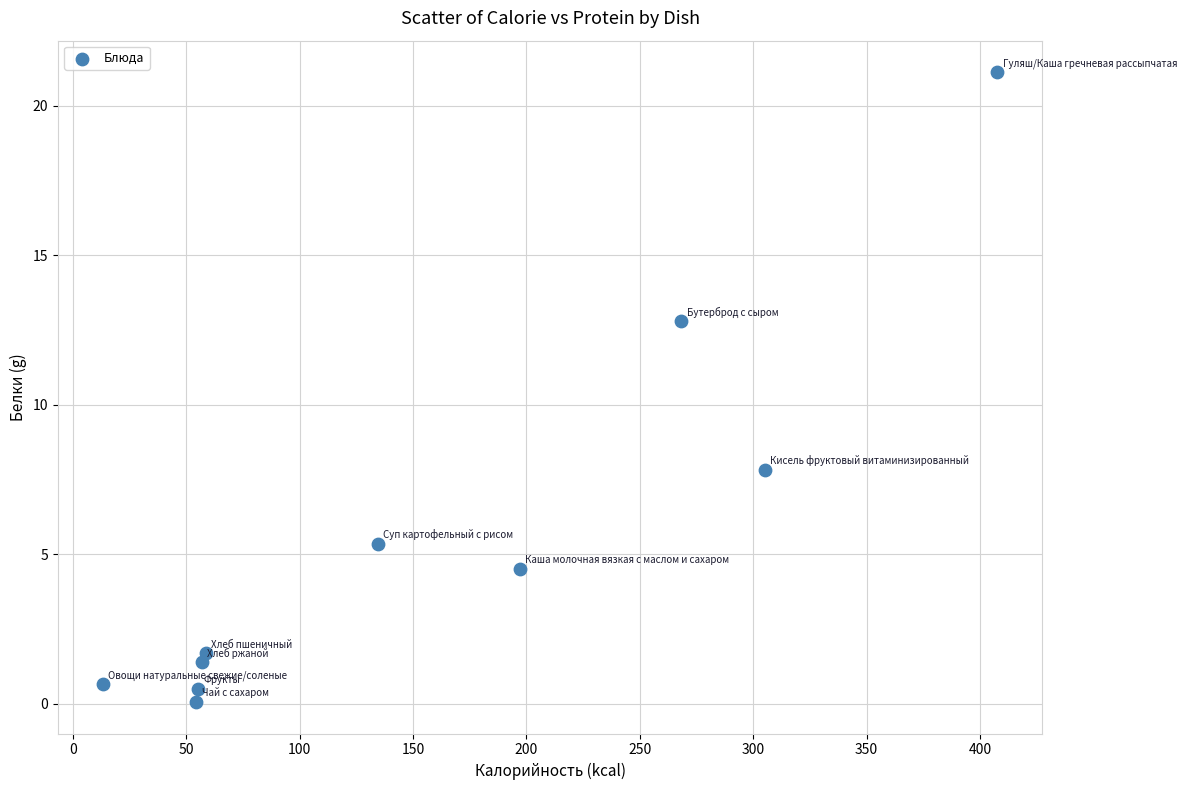

What Y value in the scatter plot is closest to 10?

7.8